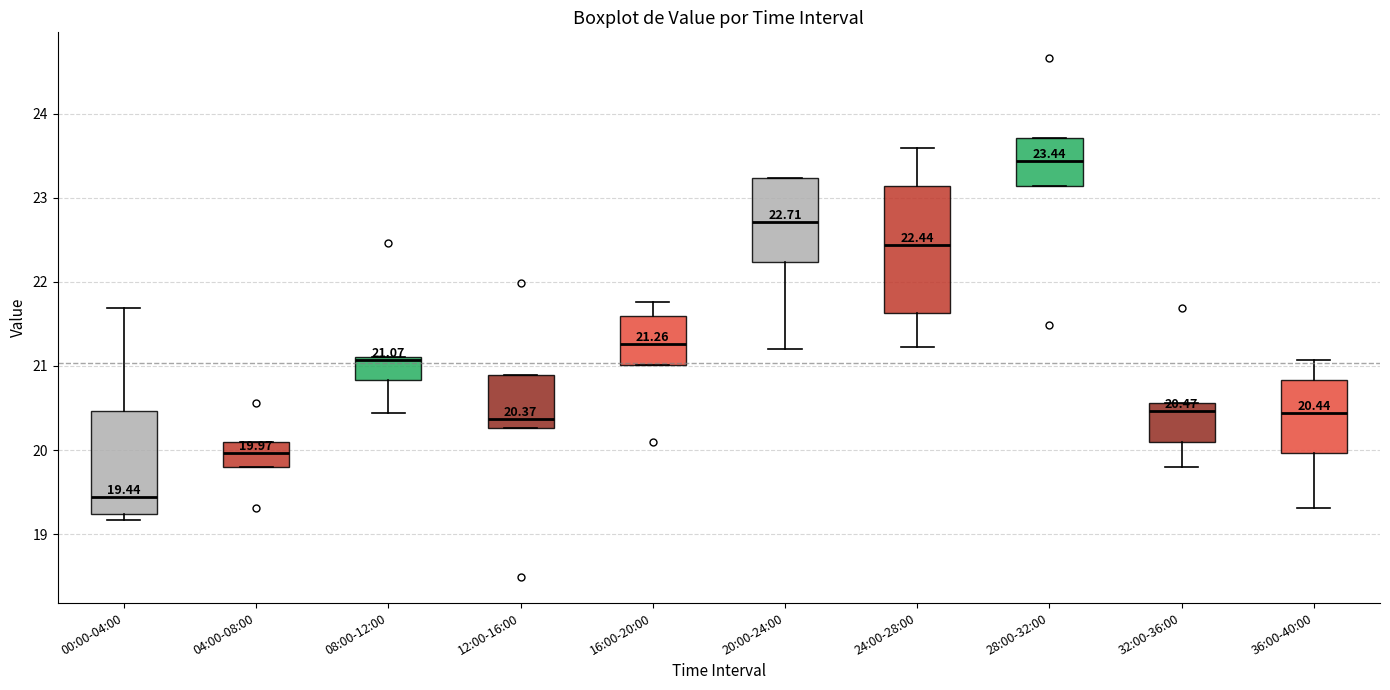

Comparing the boxes themselves (not the whiskers), which one is the tallest?

24:00-28:00